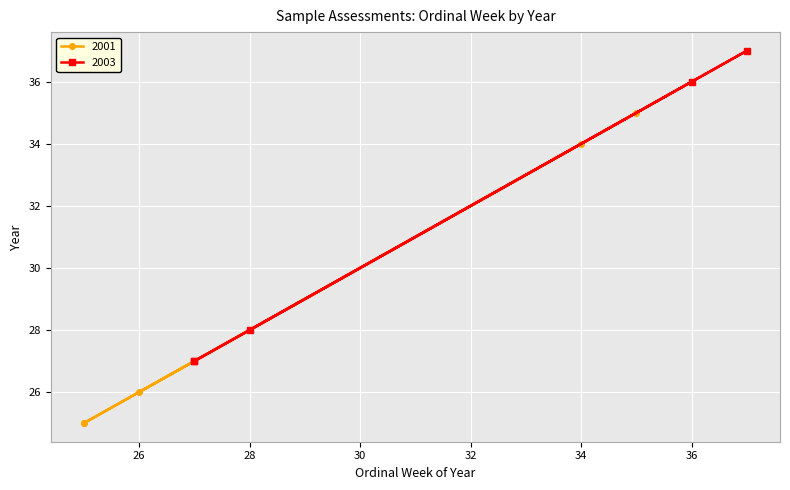

How many values in the 2001 series exceed 26?

2